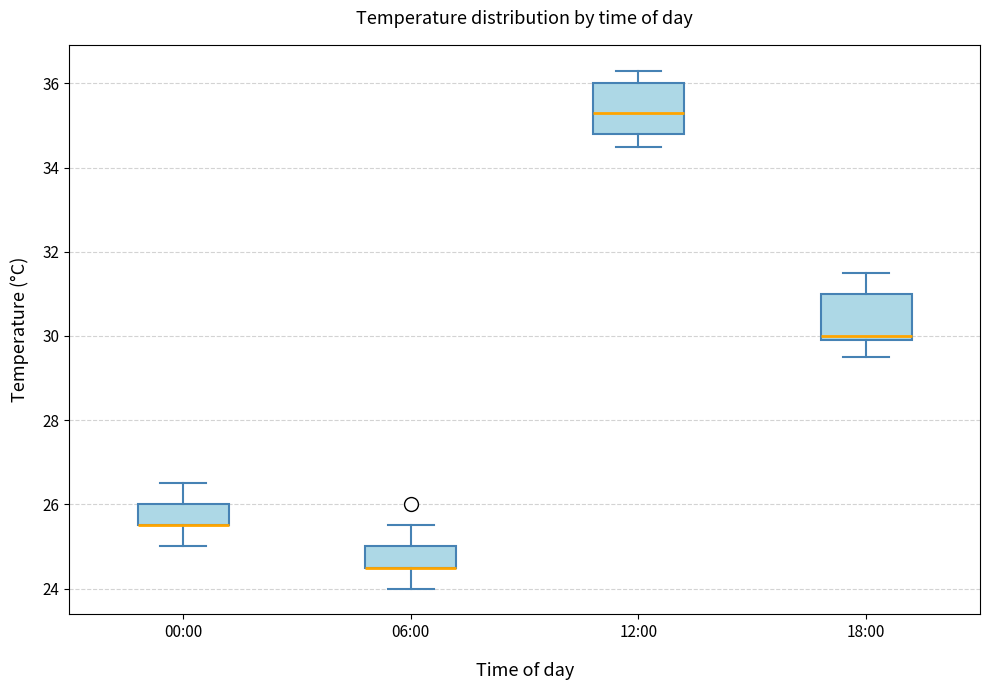

Reading left to right, read every box against the y-axis: the position of its median line, the range the box covers, and the ends of its whiskers. The values are not printed on the chart, so give them approximately, as read against the axis.

00:00: median 25.6 (drawn on the box's lower edge), box 25.6 to 26.0, whiskers 25.0 to 26.6
06:00: median 24.6 (drawn on the box's lower edge), box 24.6 to 25.0, whiskers 24.0 to 25.6
12:00: median 35.4, box 34.8 to 36.0, whiskers 34.6 to 36.4
18:00: median 30.0 (just above the box's lower edge), box 30.0 to 31.0, whiskers 29.6 to 31.6